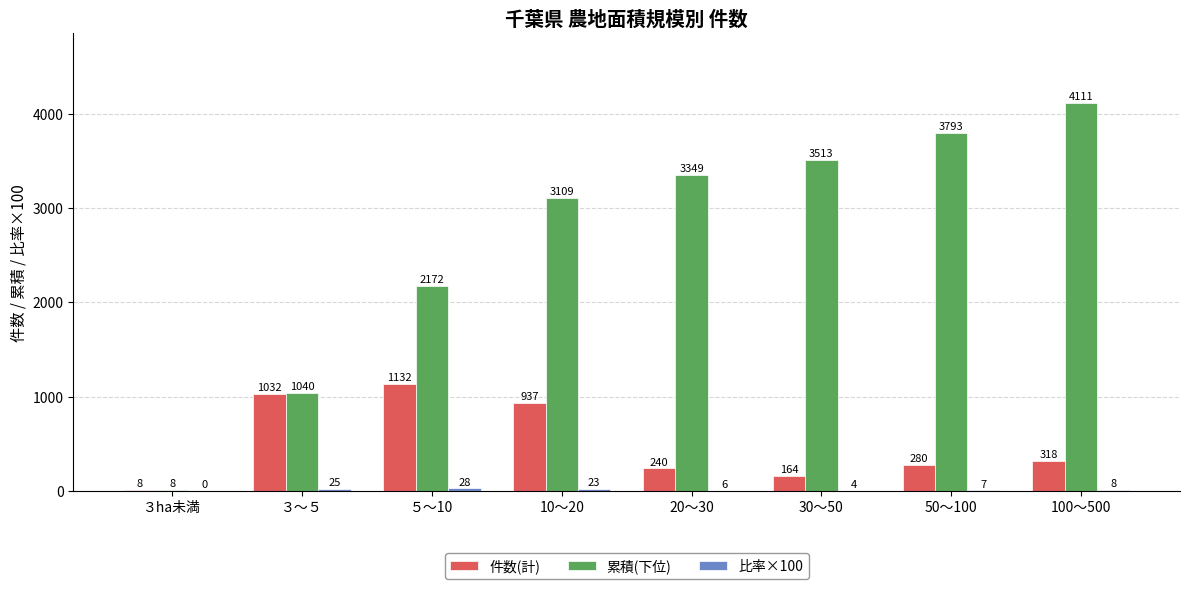

At which label does 件数(計) first exceed 318?

３～５